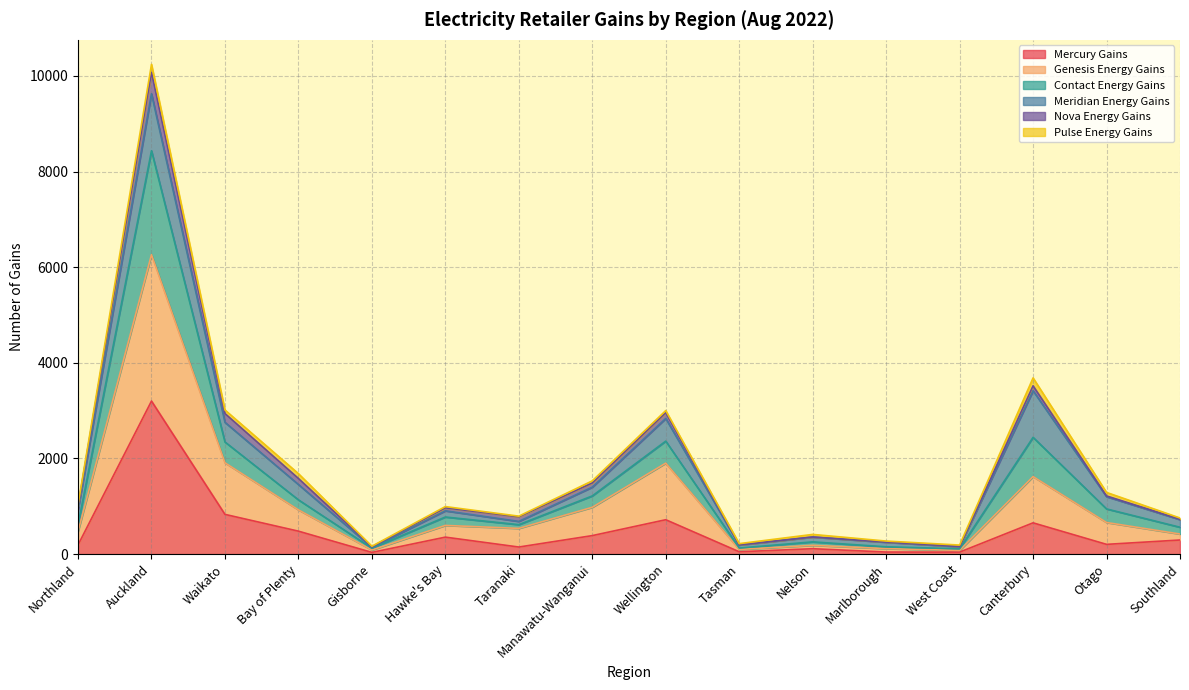

At which label does Mercury Gains reach its peak?

Auckland